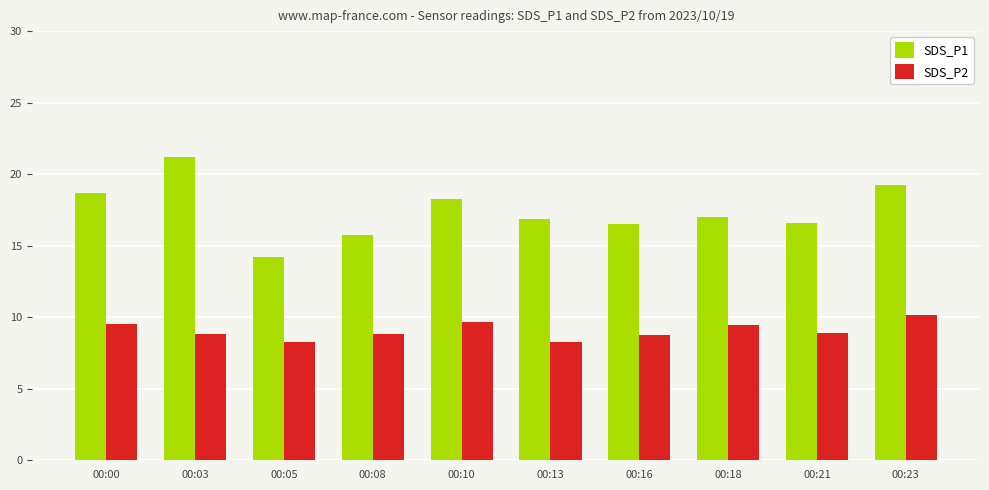

Is the value of SDS_P2 at 00:10 greater than the value of SDS_P1 at 00:13?

No